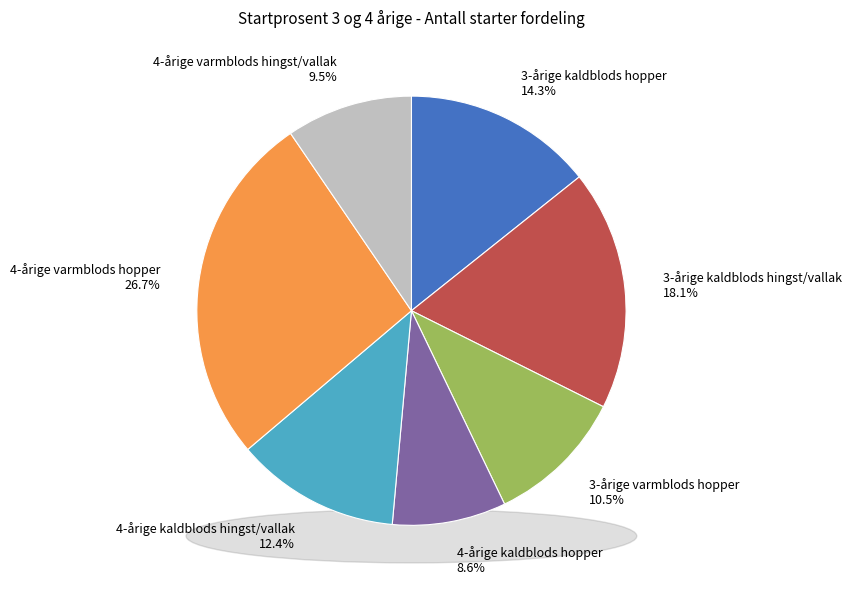

What is the smallest slice in the pie chart?

4-årige kaldblods hopper